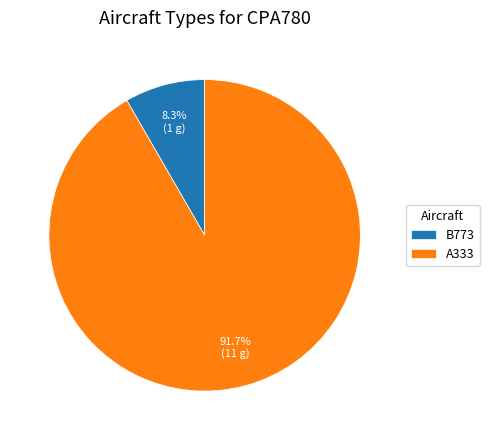

The A333 slice represents 99% of the pie. True or false?

False